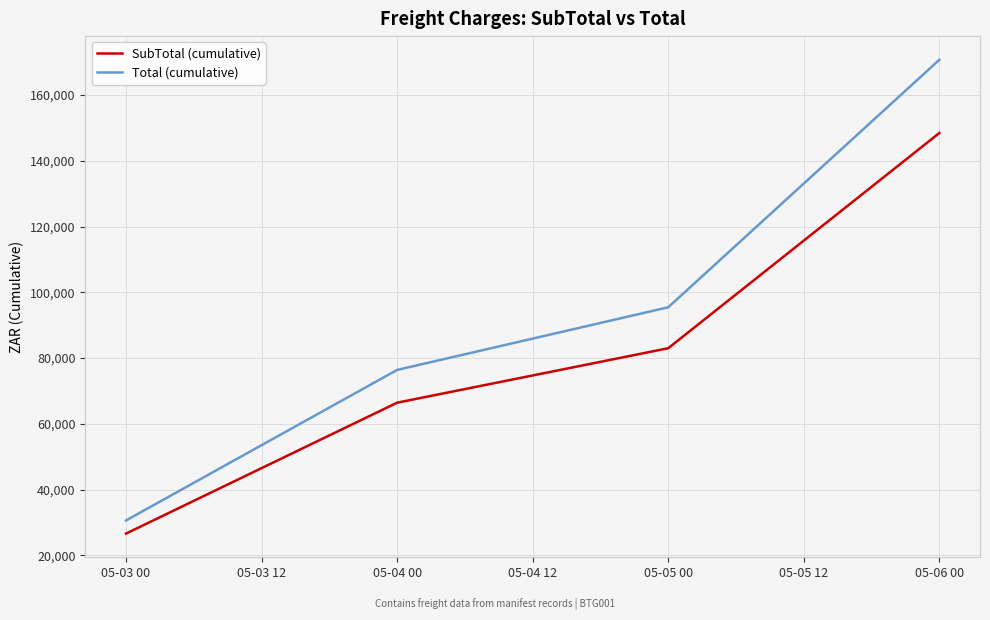

At how many categories does at least one series exceed 144545?

1